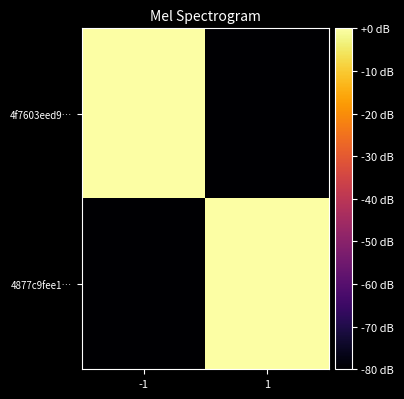

Which series changed the most between -1 and 1?

4877c9fee1…